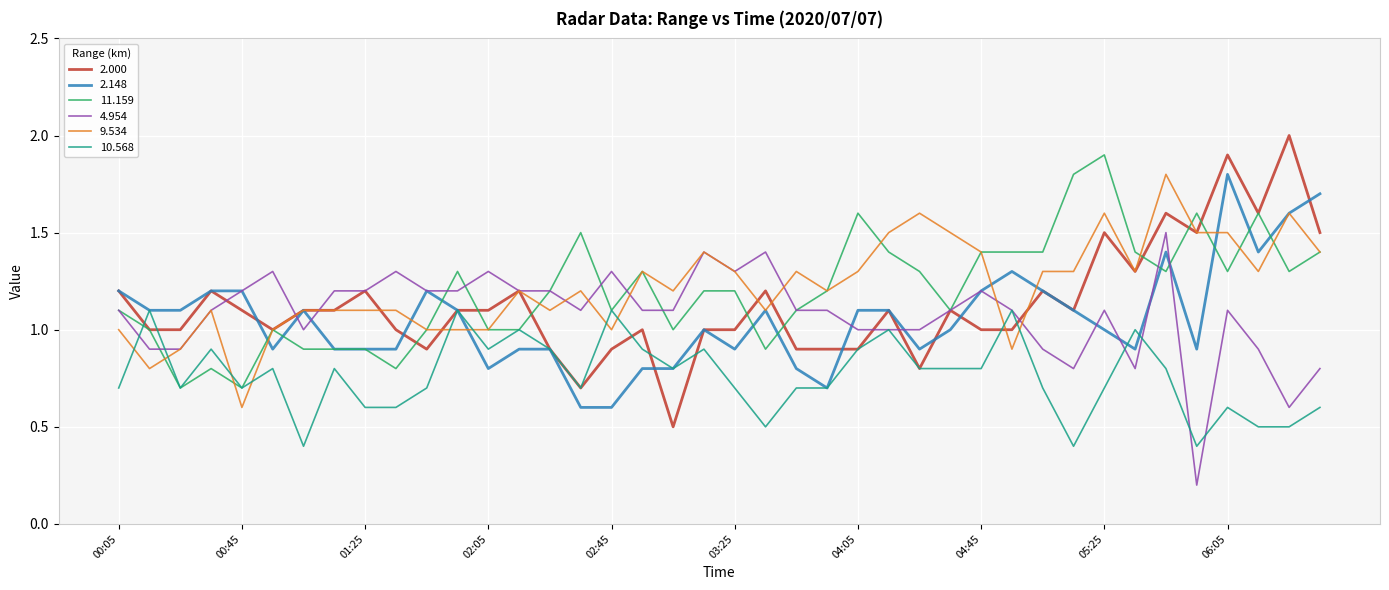

What is the minimum value for 2.000?

0.5